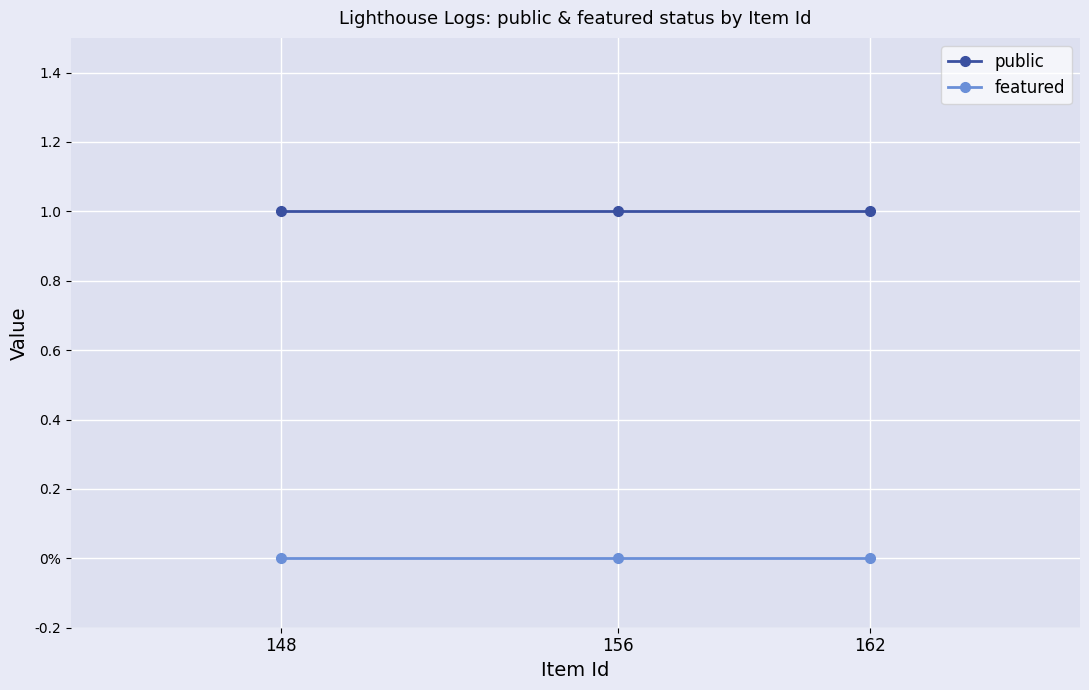

Reading left to right, list all the values displayed in this chart.

public: 1	1	1
featured: 0	0	0